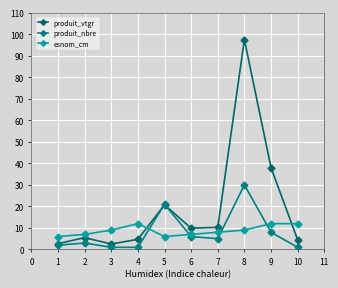

Which category has the highest value in the produit_nbre series?

8